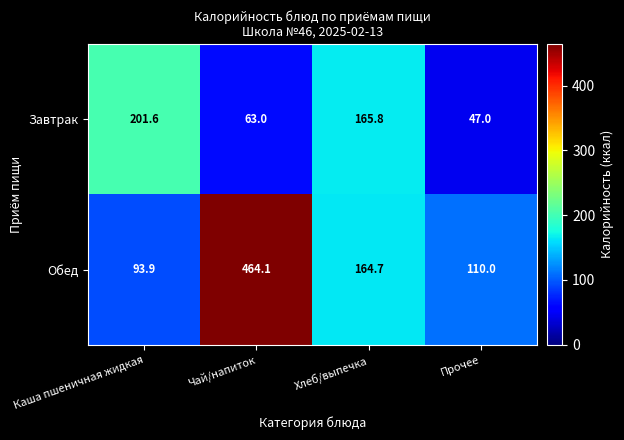

The value of Обед at Хлеб/выпечка is 281.8. True or false?

False